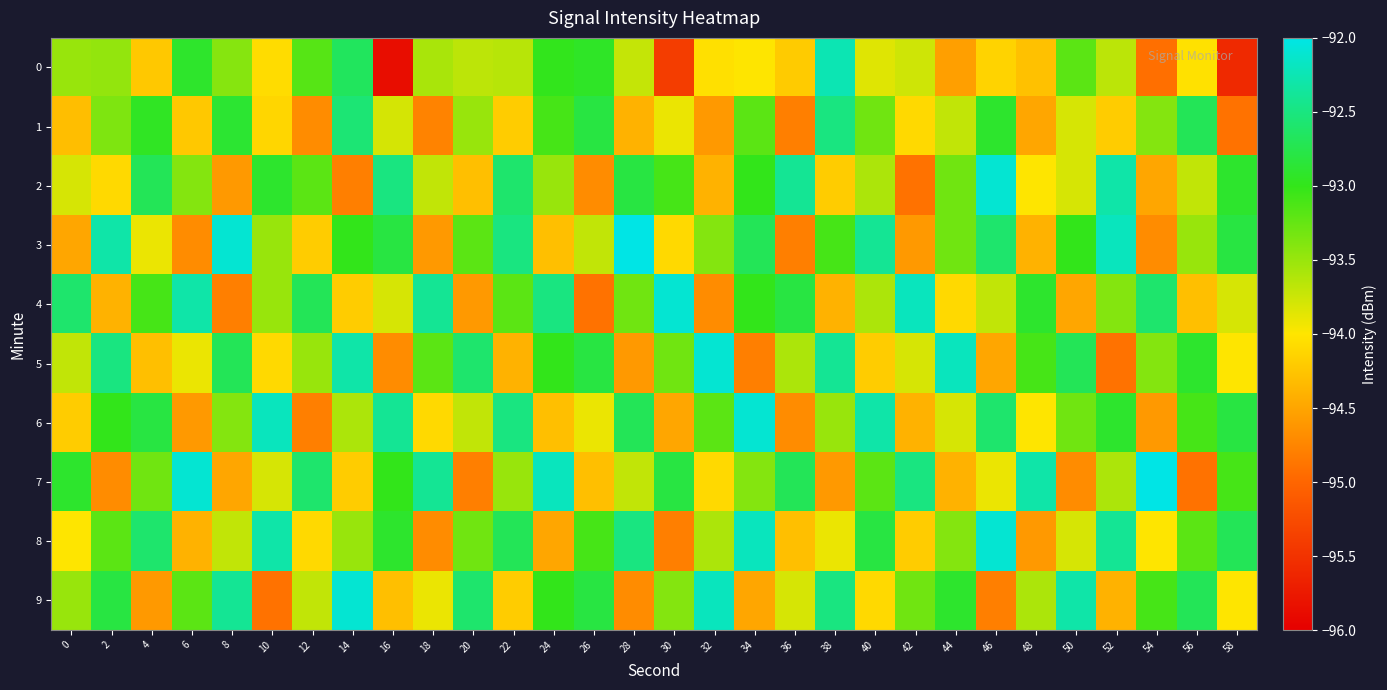

Between 18 and 54, which is larger?

18